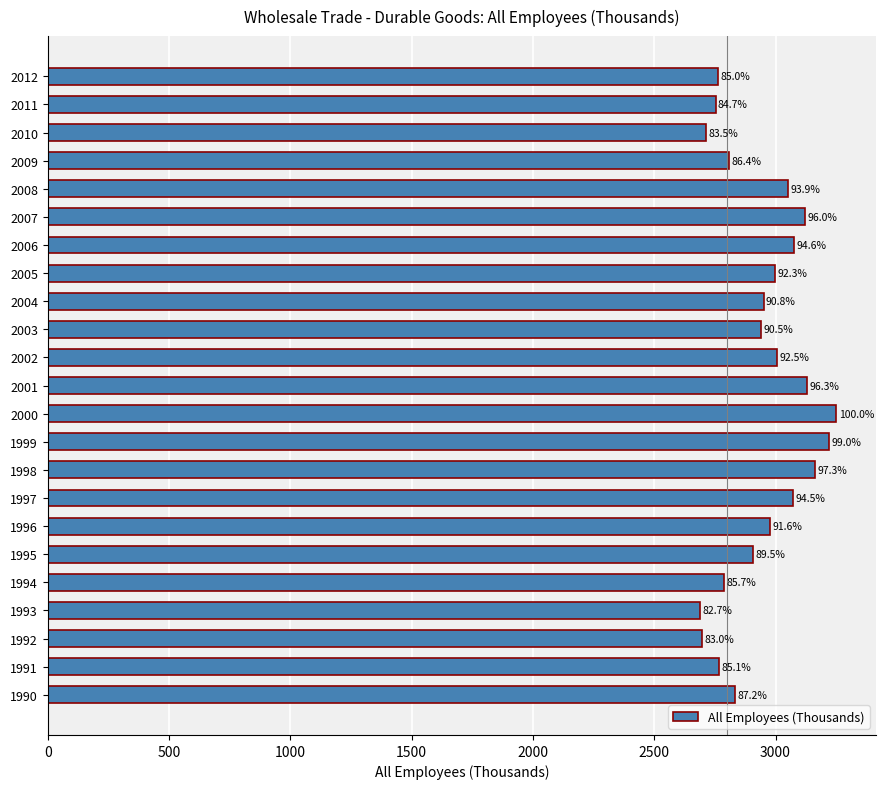

Does the chart contain any negative values?

No